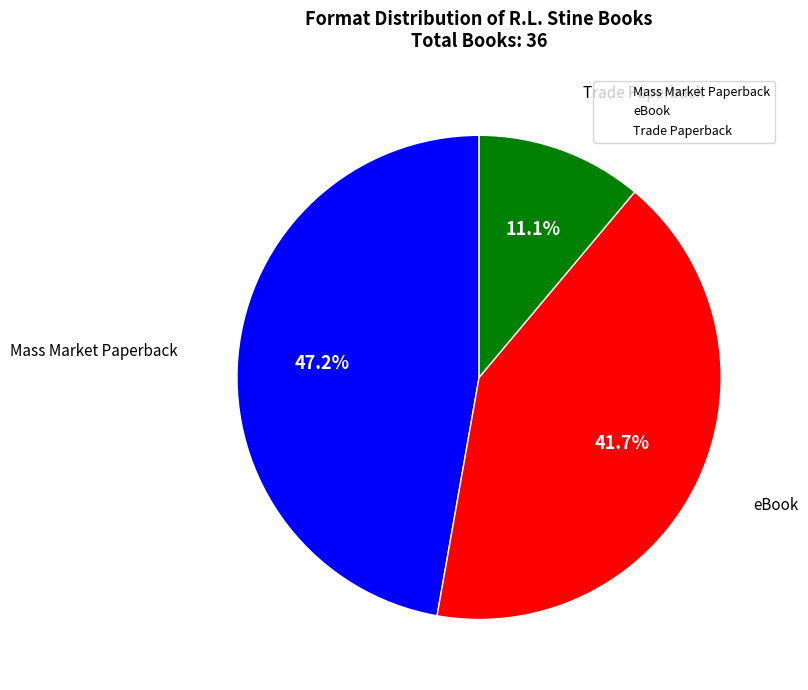

What is the largest slice in the pie chart?

Mass Market Paperback